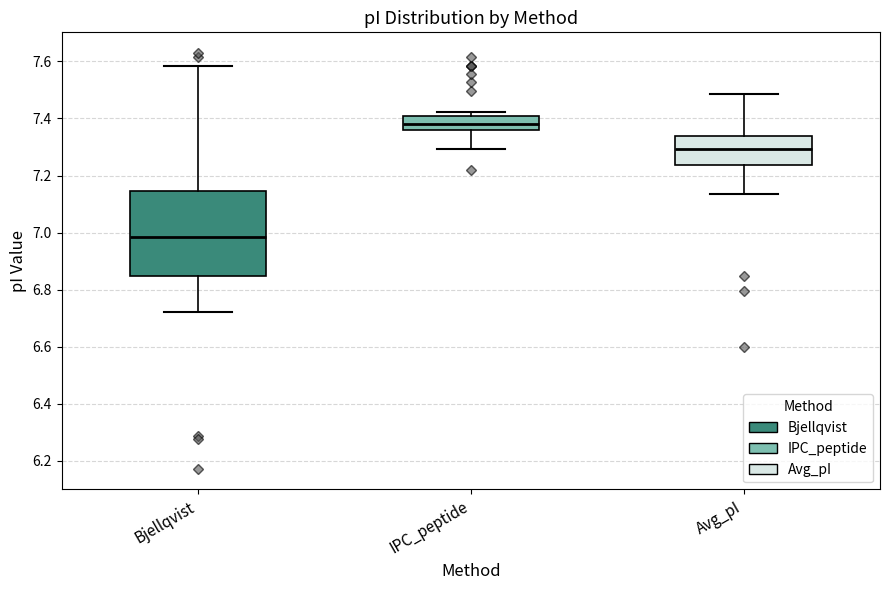

Which box has the highest median line?

IPC_peptide